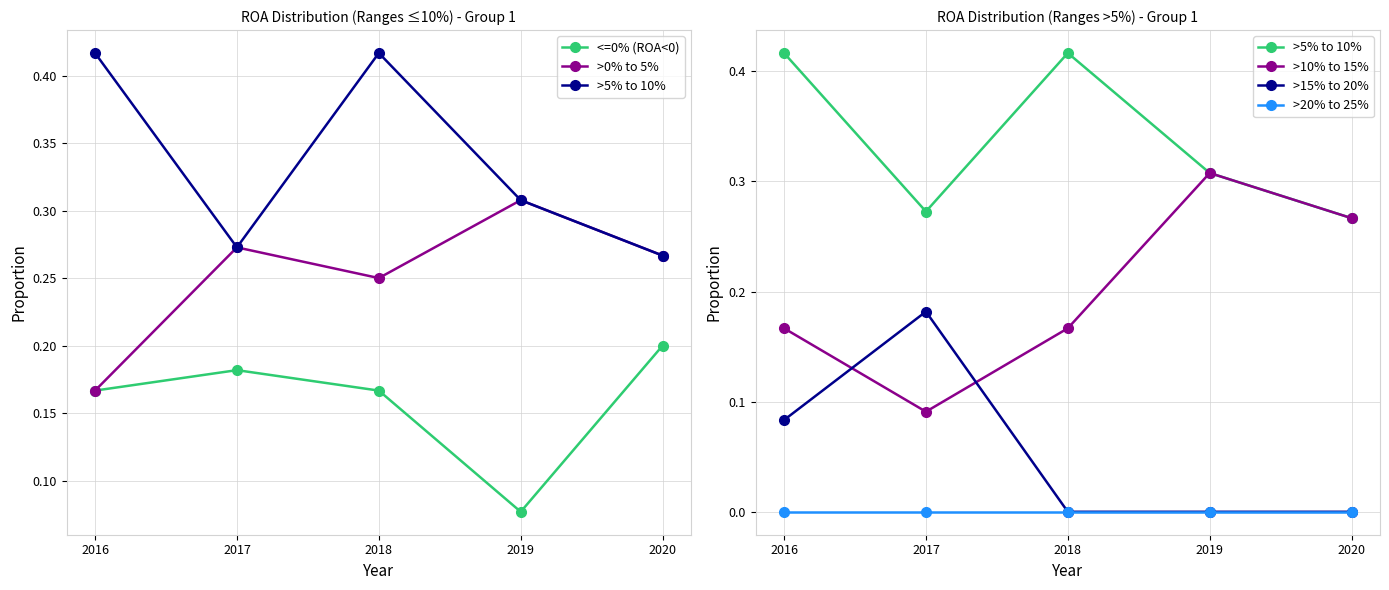

How many interior local valleys does the >10% to 15% series have?

1